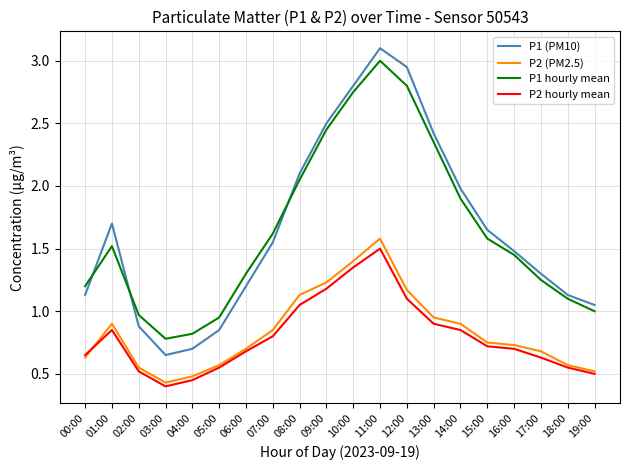

What position from the left is 00:00?

1